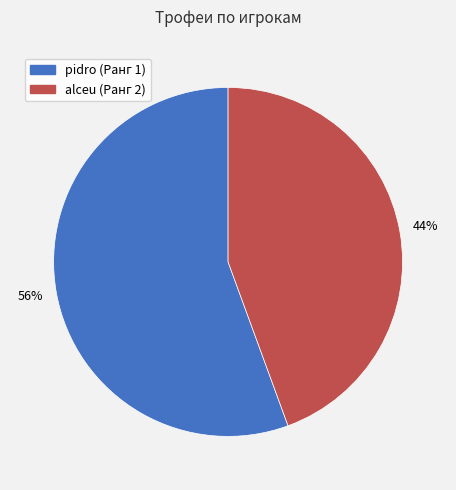

How many segments does this pie chart have?

2